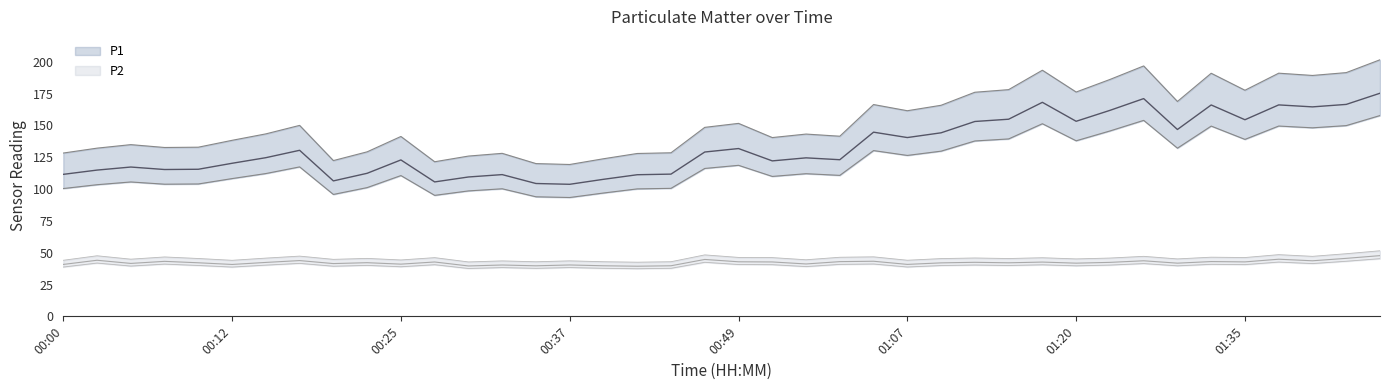

The value of P2 at 00:54 is 14.5. True or false?

False